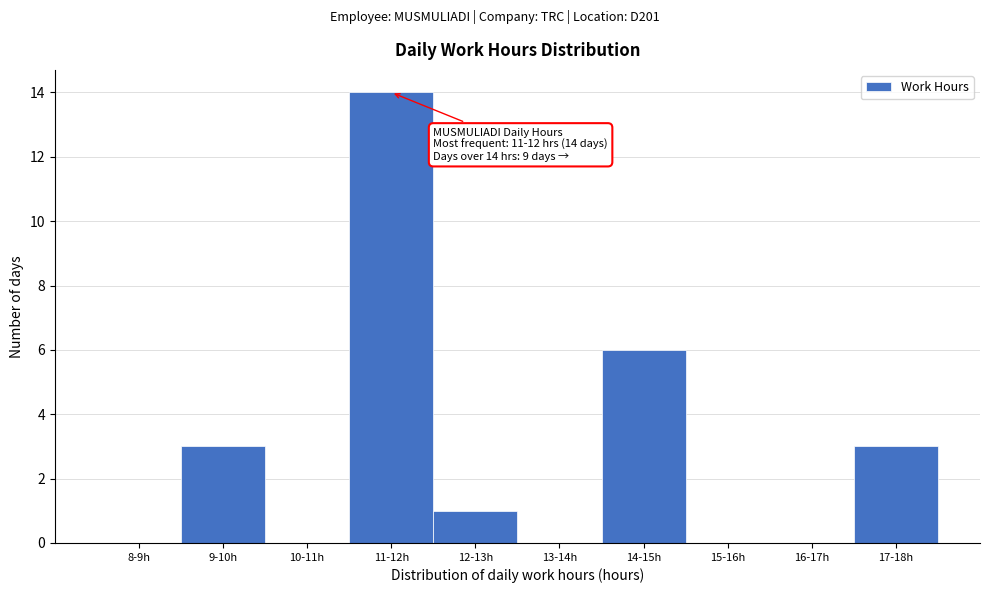

Reading right to left, transcribe all the data shown in this chart.

17-18h=3	16-17h=0	15-16h=0	14-15h=6	13-14h=0	12-13h=1	11-12h=14	10-11h=0	9-10h=3	8-9h=0